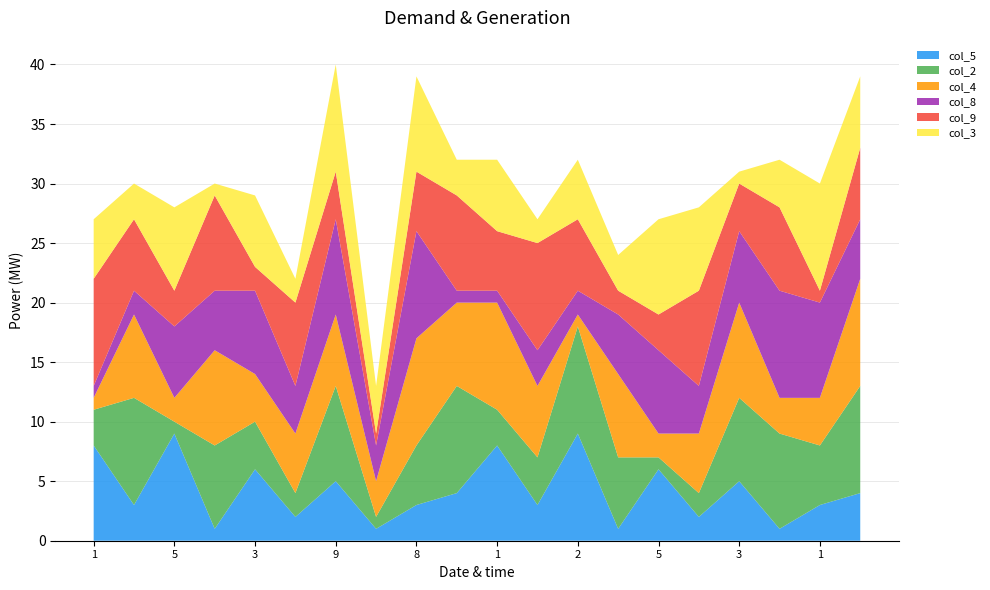

Reading left to right, transcribe all the data shown in this chart.

col_5: 1=8	8=3	5=9	7=1	3=6	6=2	9=5	2=1	8=3	7=4	1=8	4=3	2=9	6=1	5=6	9=2	3=5	7=1	1=3	8=4
col_2: 1=3	8=9	5=1	7=7	3=4	6=2	9=8	2=1	8=5	7=9	1=3	4=4	2=9	6=6	5=1	9=2	3=7	7=8	1=5	8=9
col_4: 1=1	8=7	5=2	7=8	3=4	6=5	9=6	2=3	8=9	7=7	1=9	4=6	2=1	6=7	5=2	9=5	3=8	7=3	1=4	8=9
col_8: 1=1	8=2	5=6	7=5	3=7	6=4	9=8	2=3	8=9	7=1	1=1	4=3	2=2	6=5	5=7	9=4	3=6	7=9	1=8	8=5
col_9: 1=9	8=6	5=3	7=8	3=2	6=7	9=4	2=1	8=5	7=8	1=5	4=9	2=6	6=2	5=3	9=8	3=4	7=7	1=1	8=6
col_3: 1=5	8=3	5=7	7=1	3=6	6=2	9=9	2=4	8=8	7=3	1=6	4=2	2=5	6=3	5=8	9=7	3=1	7=4	1=9	8=6